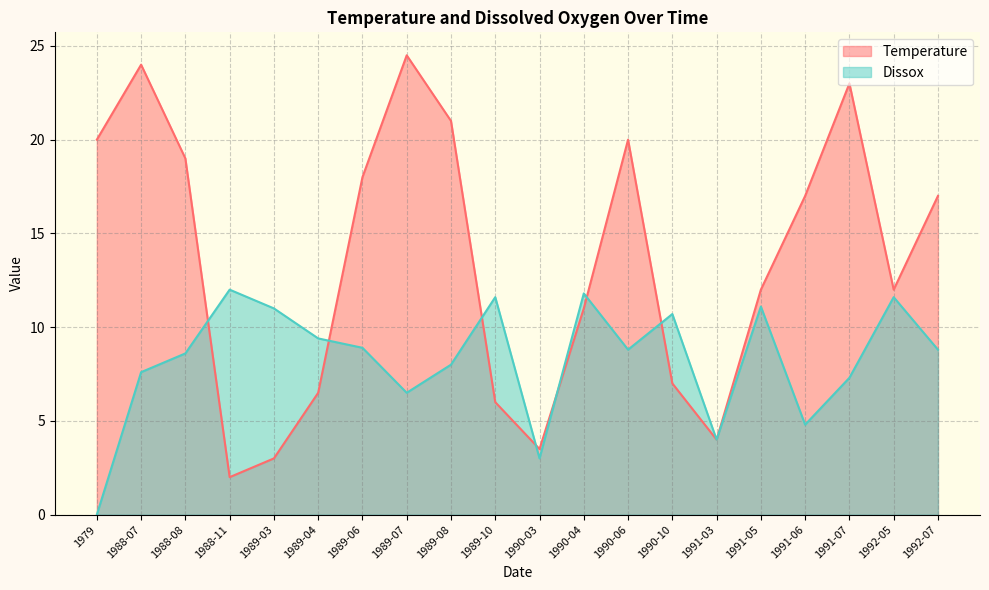

Does the chart display data point markers on the line(s)?

No